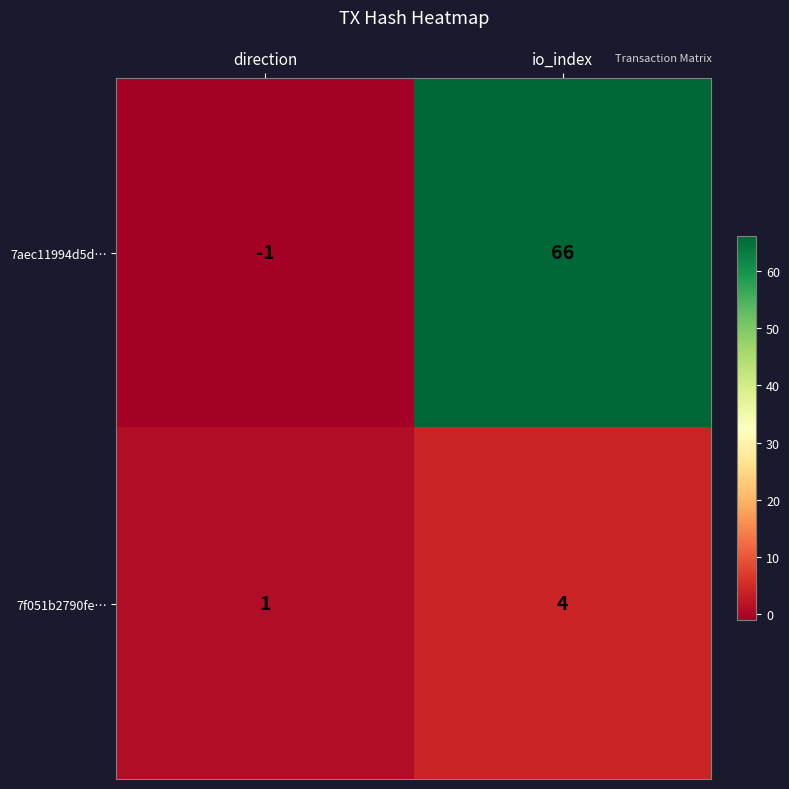

What is the difference between the maximum and minimum values in the 7f051b2790fe… series?

3